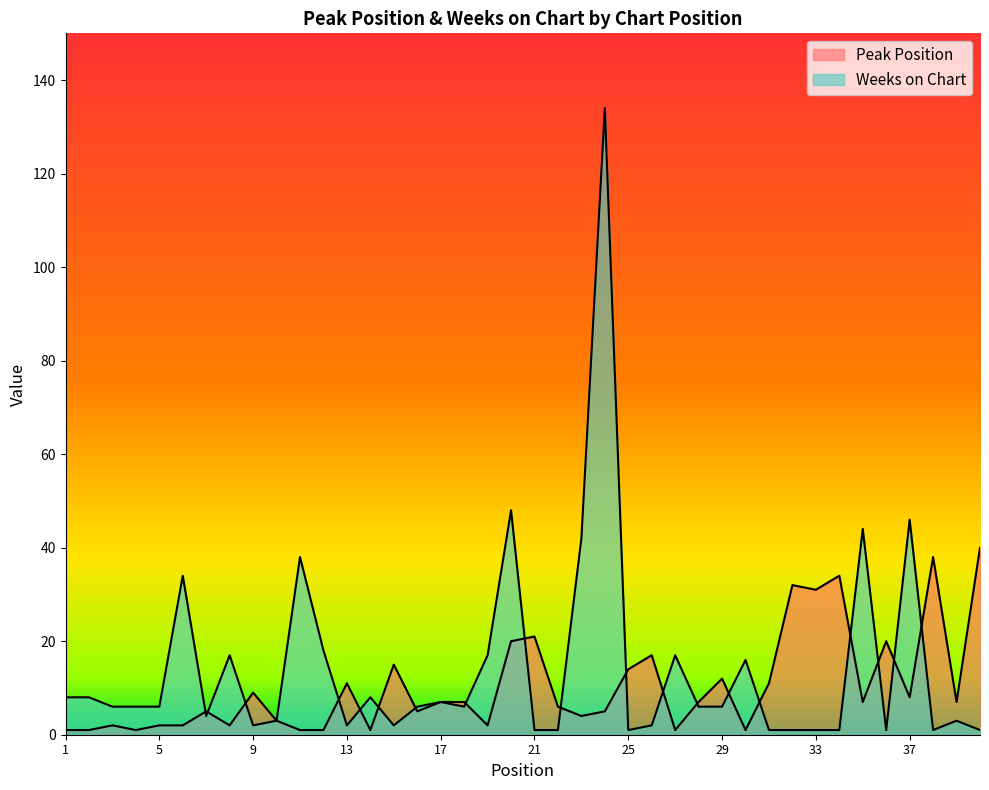

The value of Peak Position at 37 is 3. True or false?

False